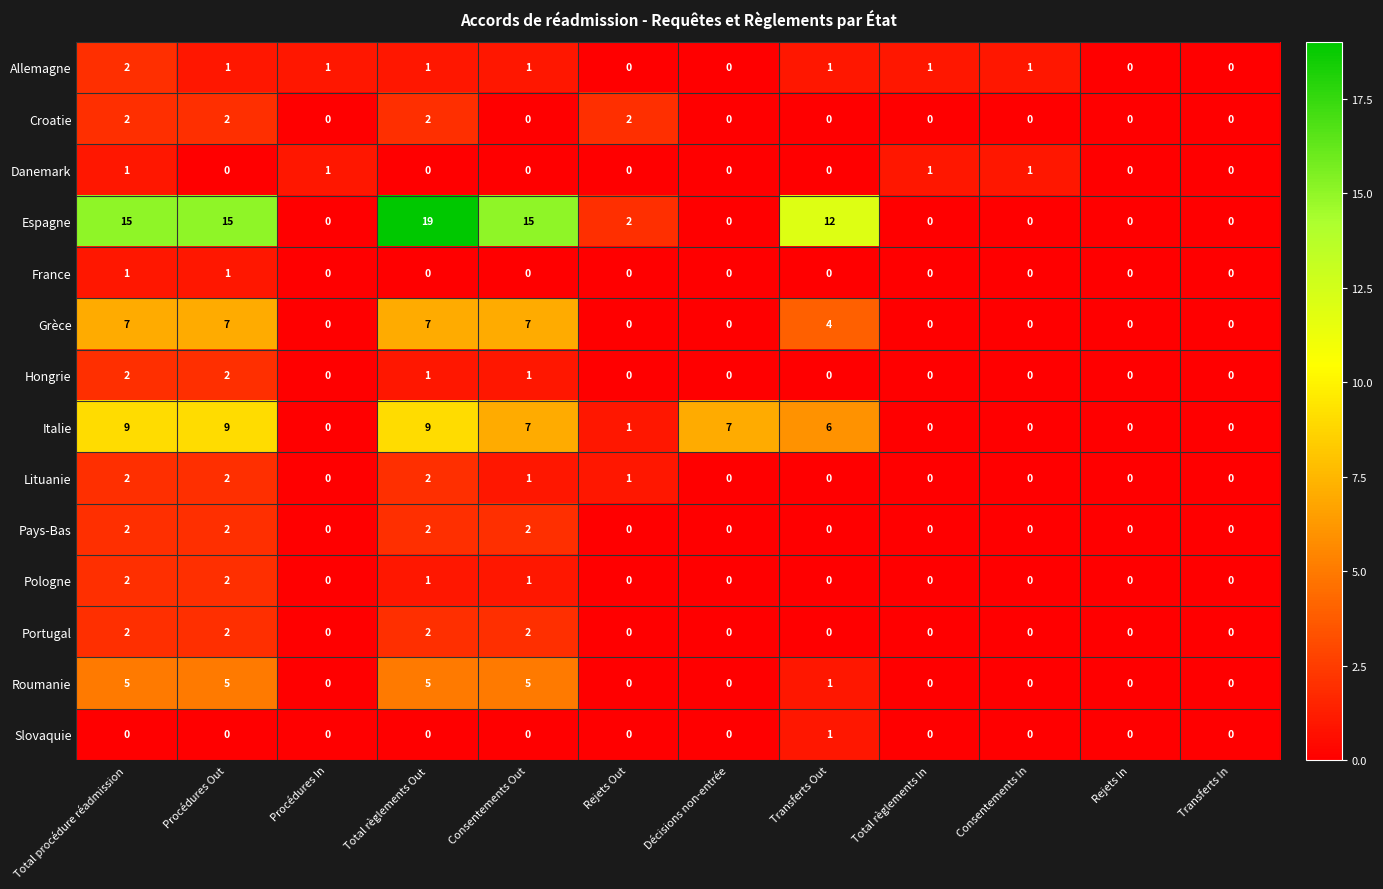

What is the maximum value shown in the chart?

19